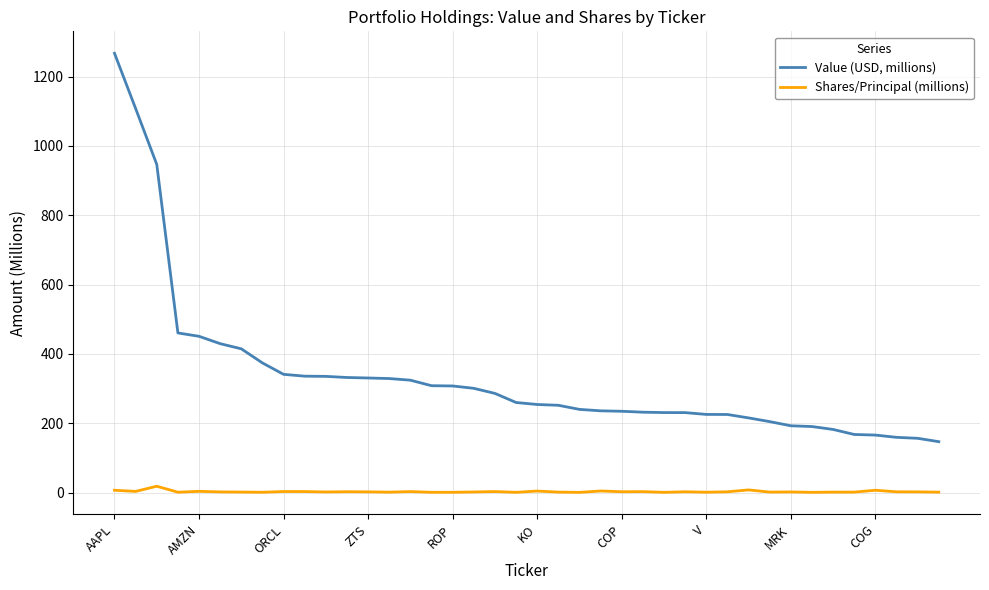

What is the greatest value displayed?

1267.0